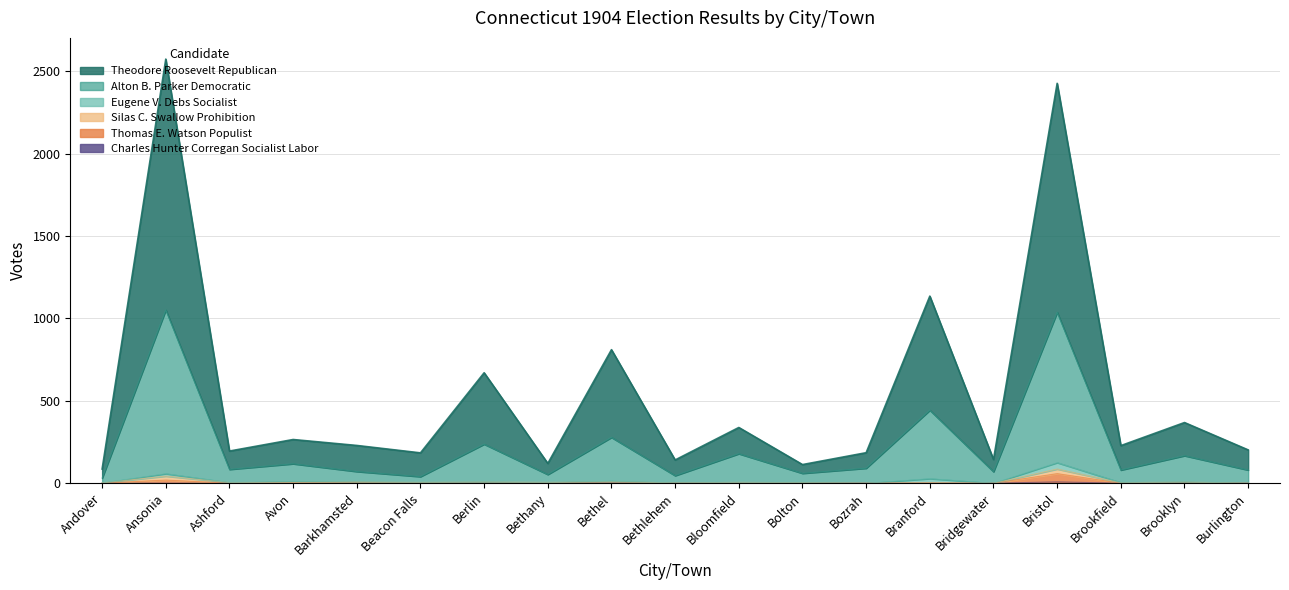

What is the value of the Alton B. Parker Democratic point at the 15th from the left?

70